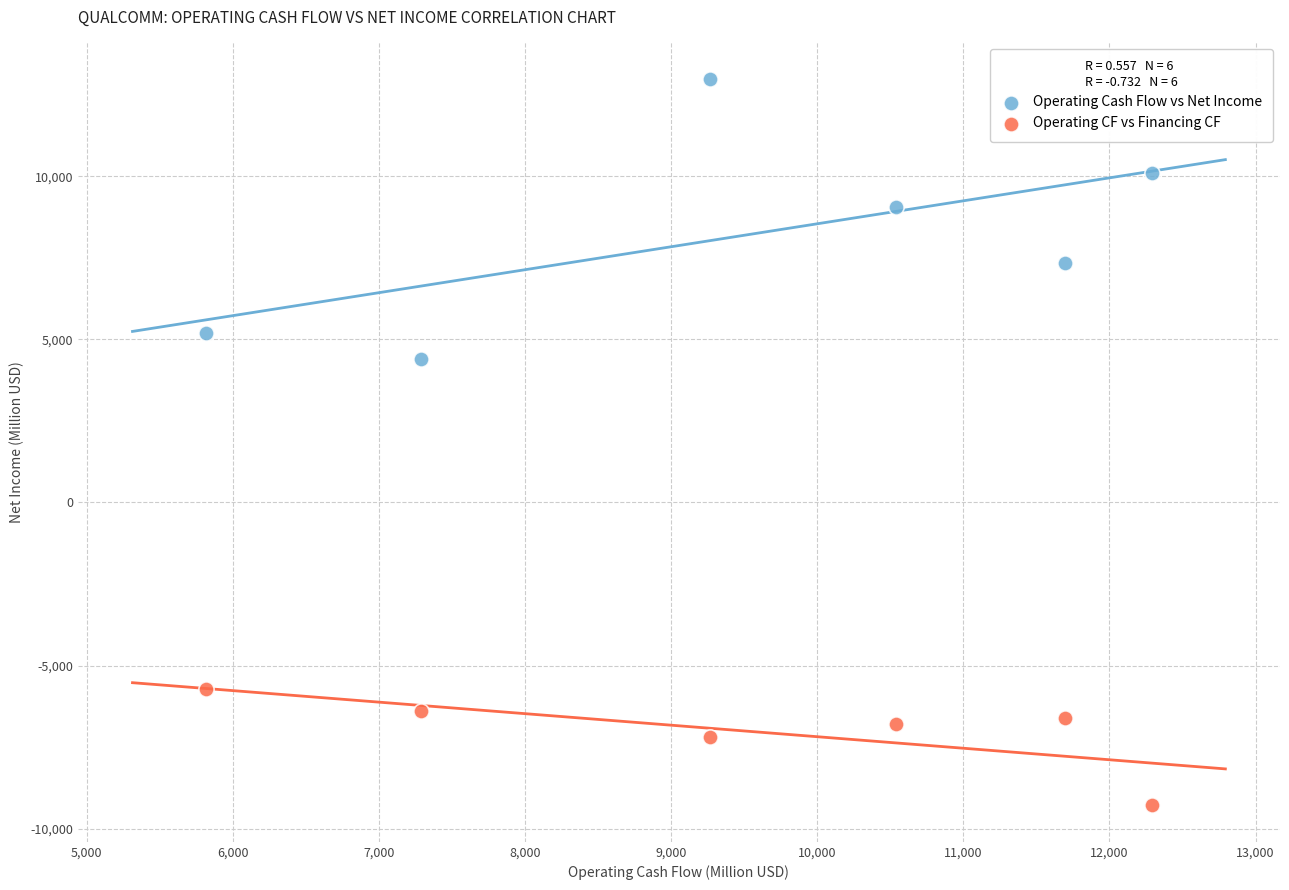

Across all data points, what is the range of Y values (max minus min)?

22274